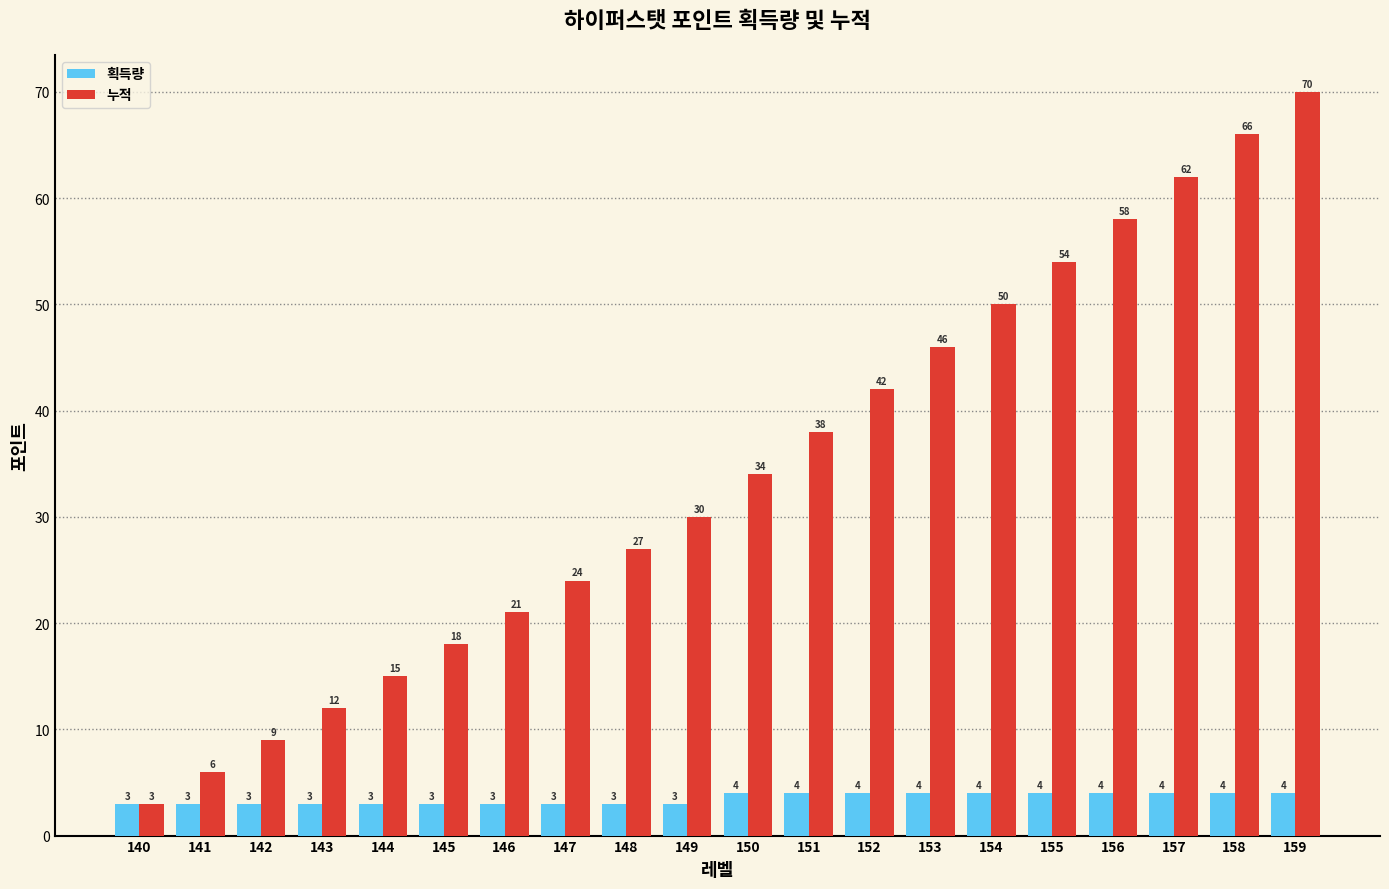

Rank the series by their maximum value, from lowest to highest.

획득량, 누적